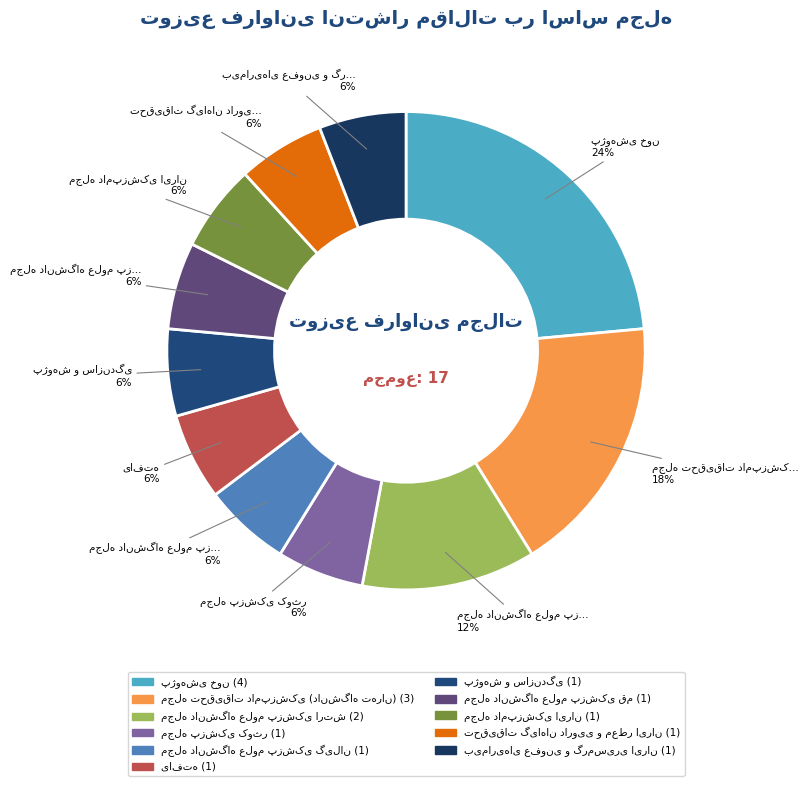

How many slices are in this pie chart?

11